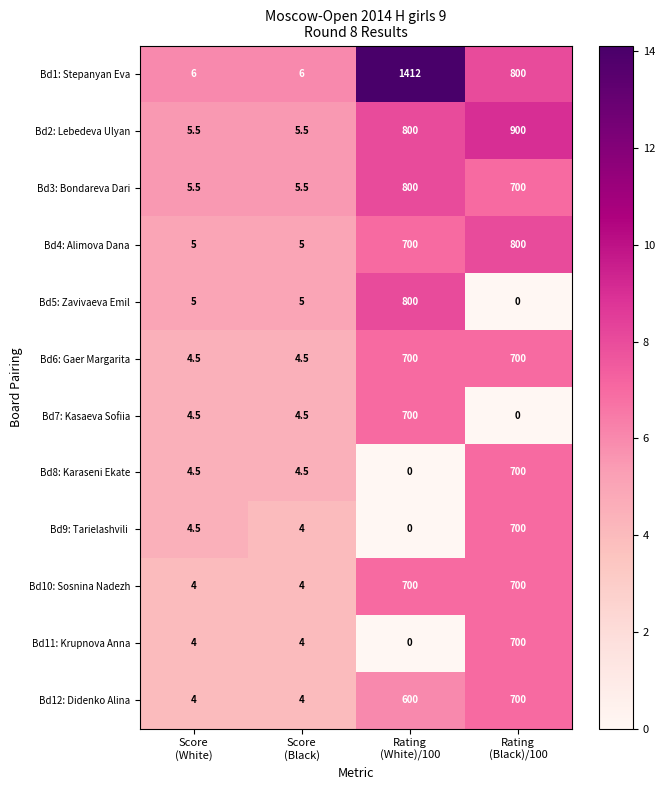

What is the maximum value shown in the chart?

1412.0